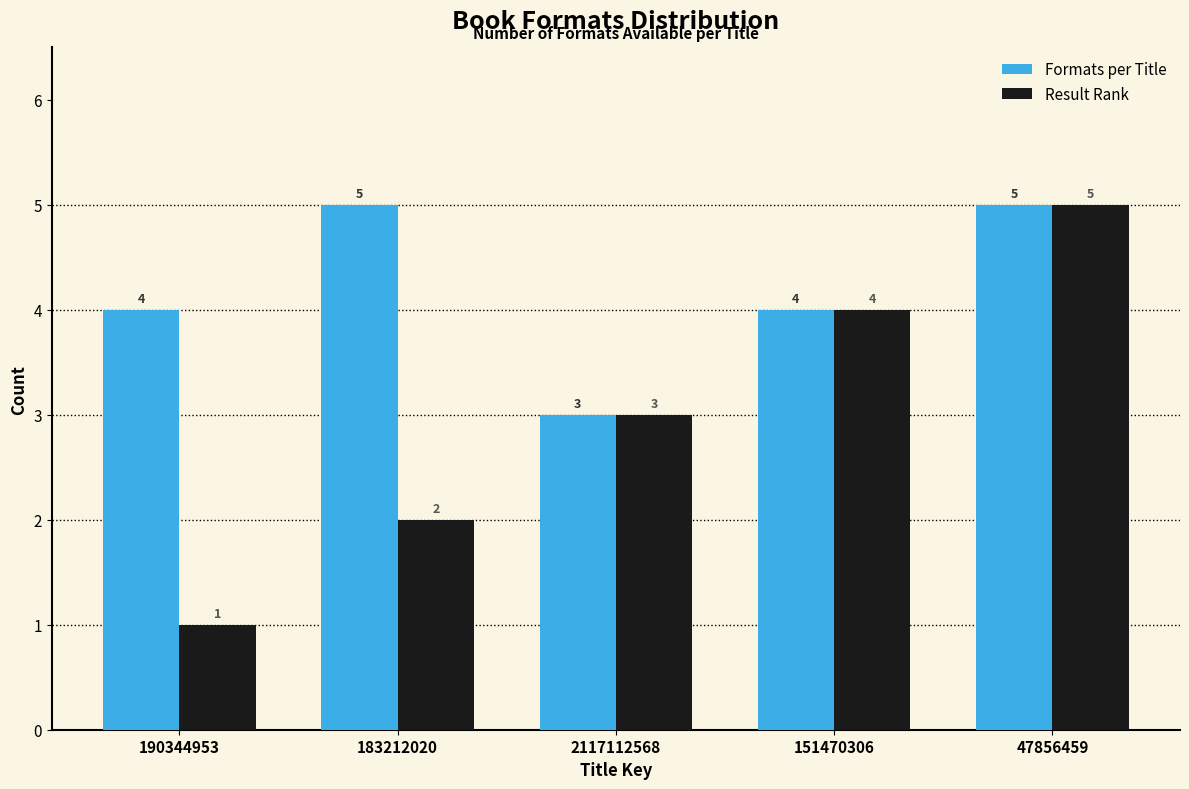

Reading left to right, what are all the values shown in this chart?

Formats per Title: 4	5	3	4	5
Result Rank: 1	2	3	4	5